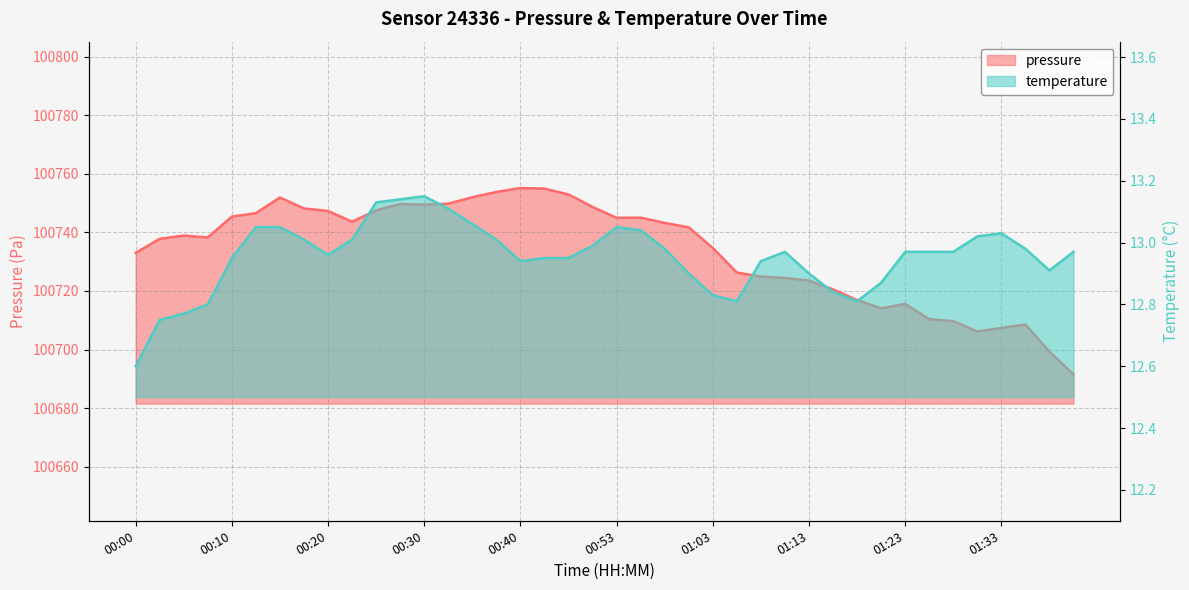

Which series has the widest spread of values?

pressure